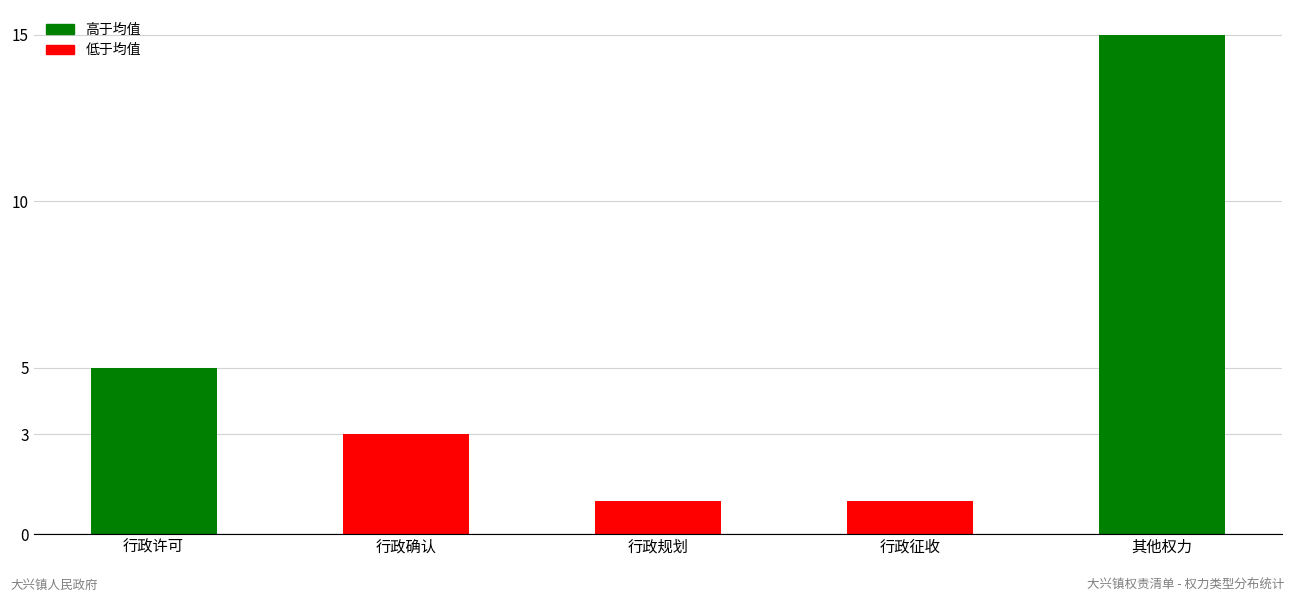

Count the number of data series in this chart.

1